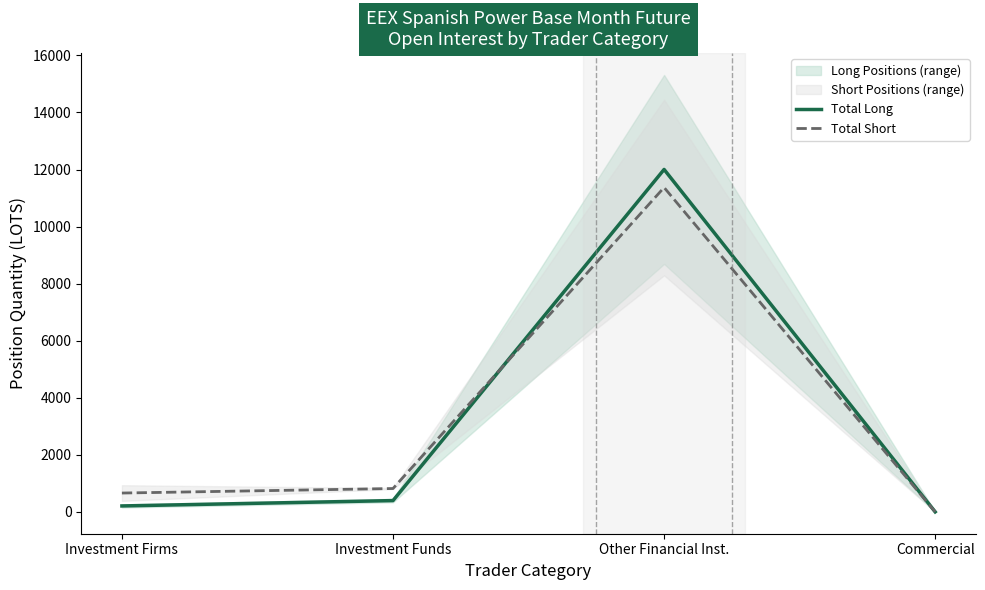

How many data points in Total Long are above 395?

2